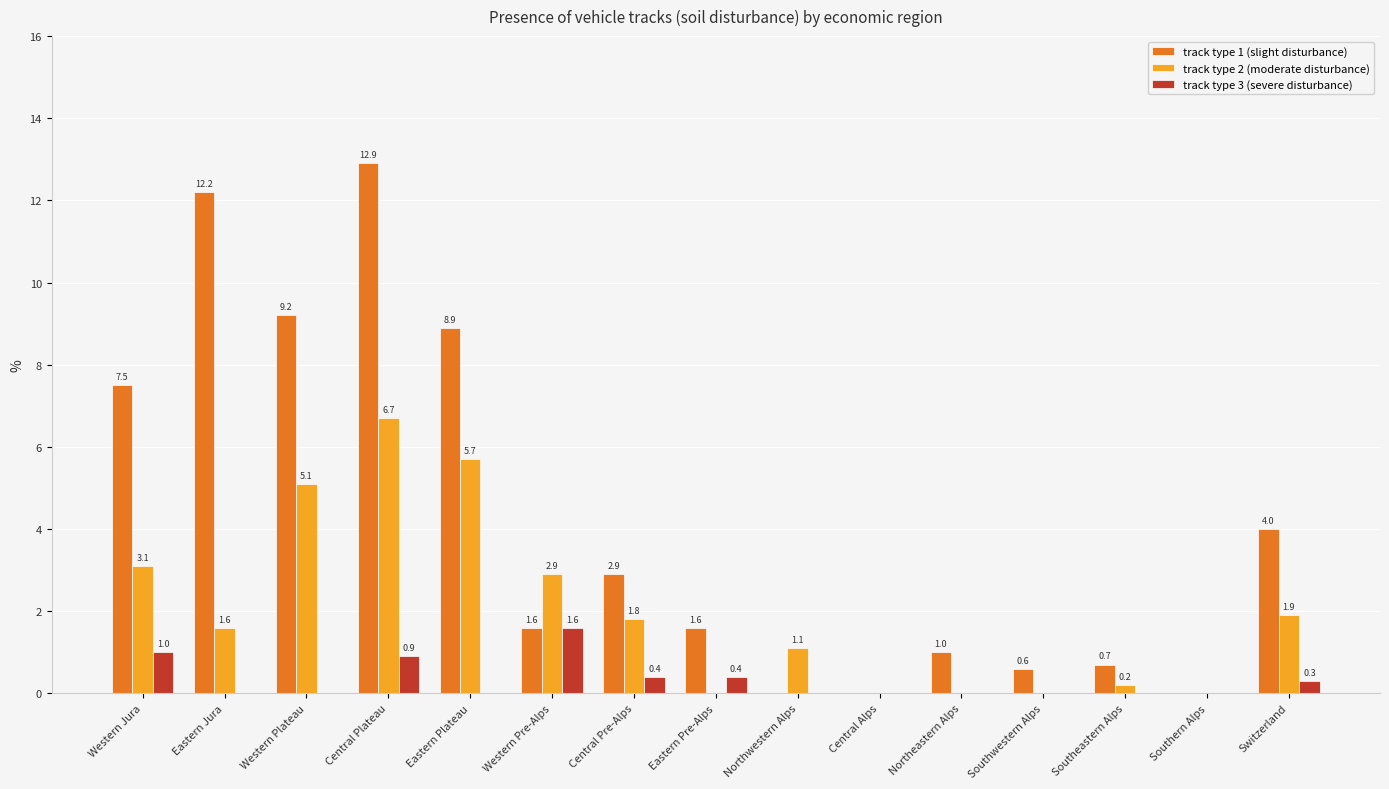

Between Central Pre-Alps and Southwestern Alps, which series saw the biggest shift?

track type 1 (slight disturbance)